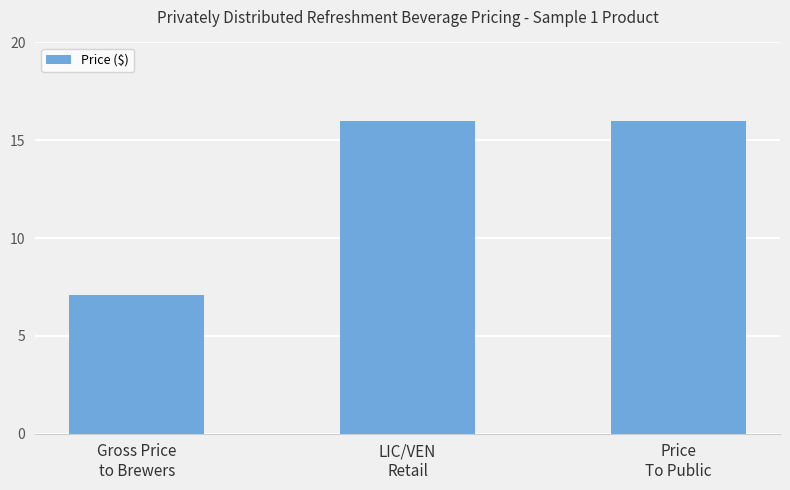

What is the difference between the values at LIC/VEN
Retail and Gross Price
to Brewers?

8.9